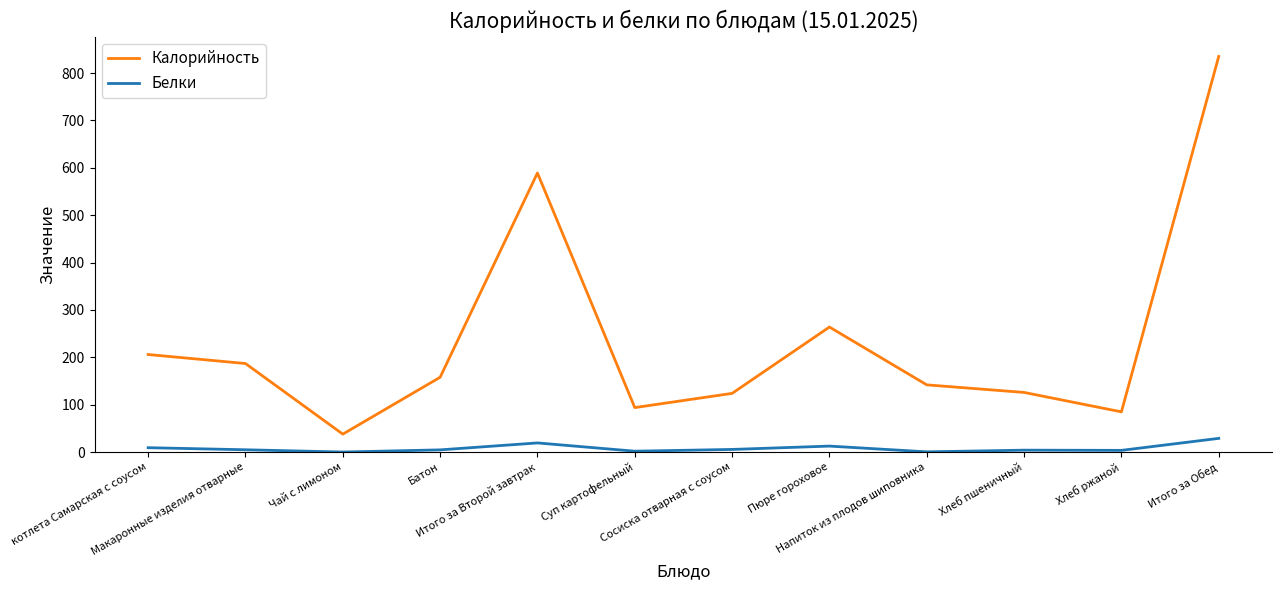

Rank the series by their average value, from highest to lowest.

Калорийность, Белки